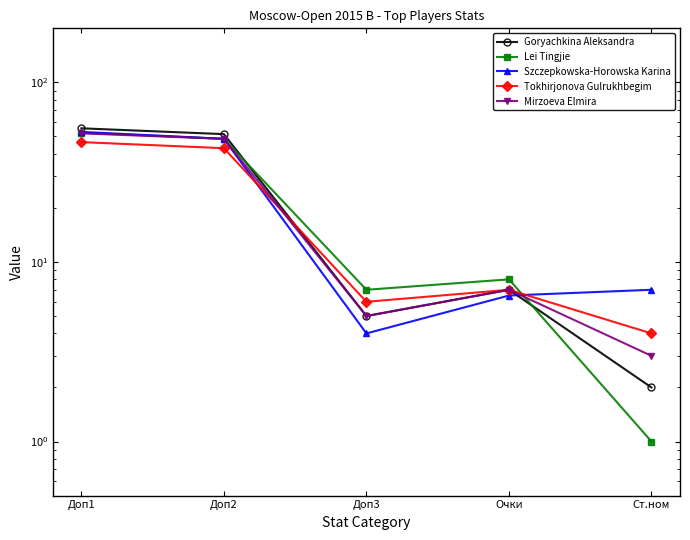

Does the chart have visible grid lines?

No